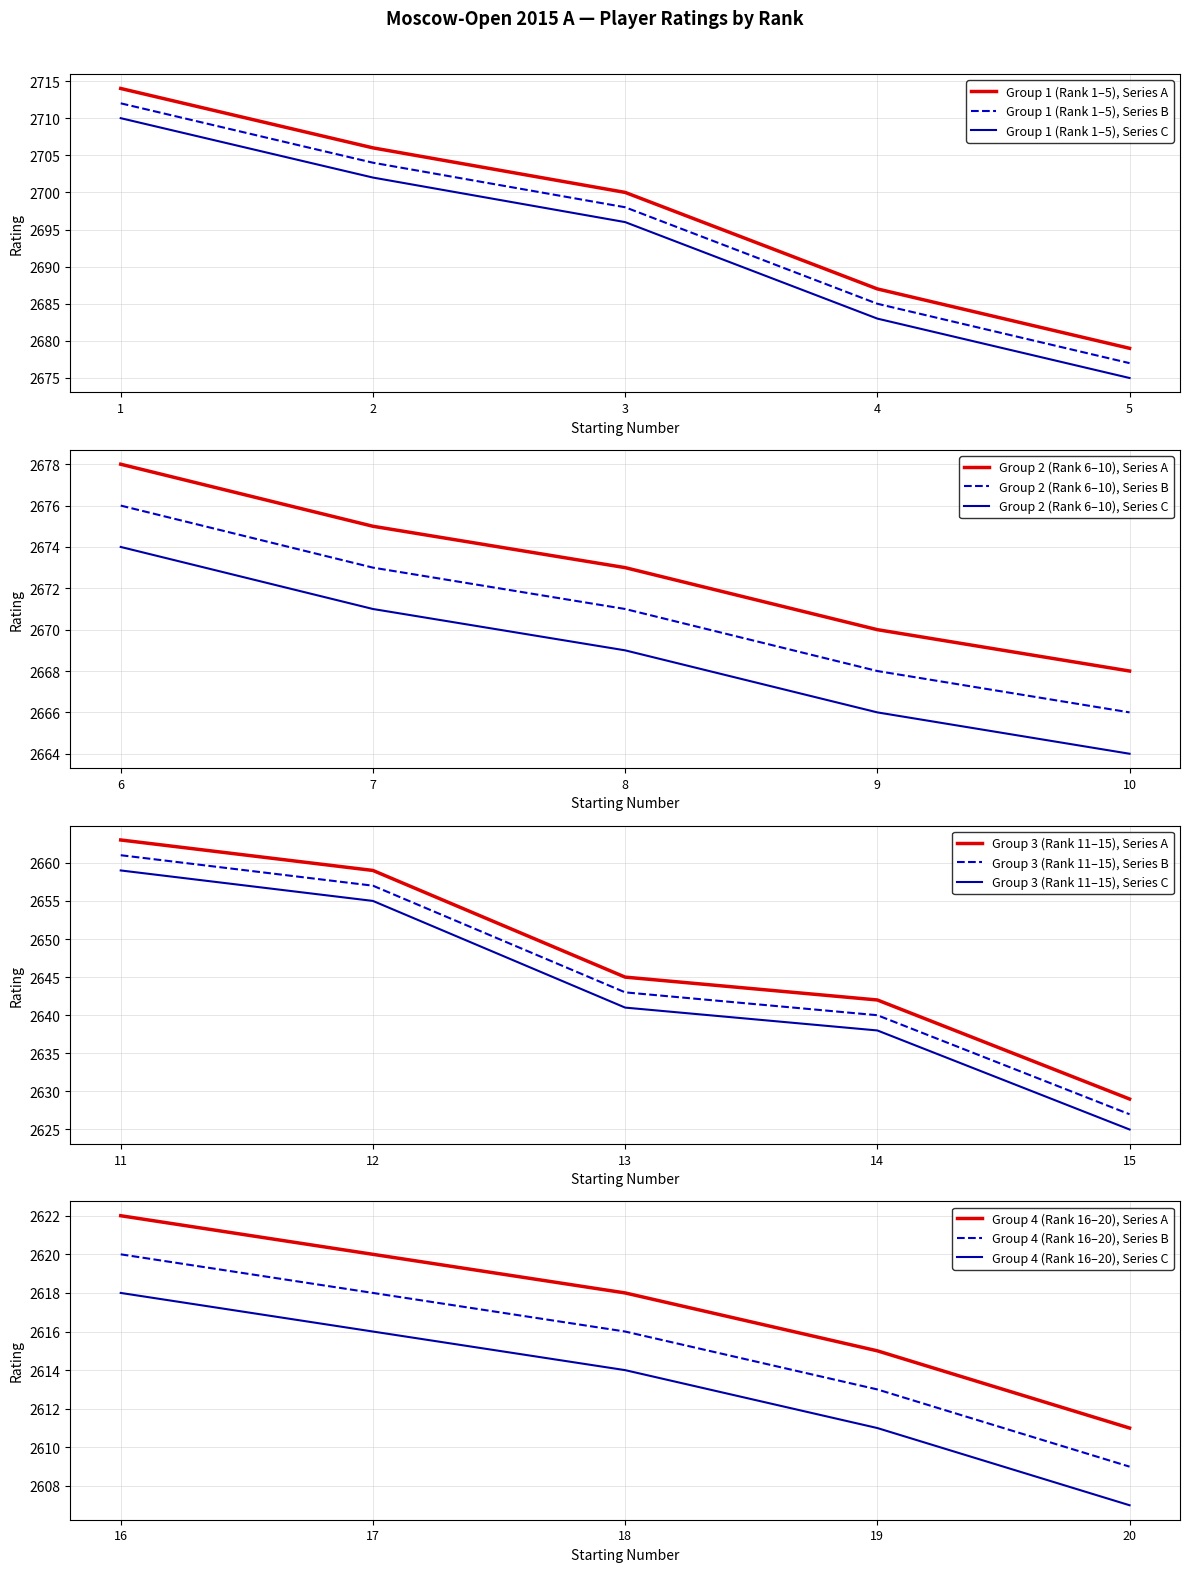

Does the chart display data point markers on the line(s)?

No